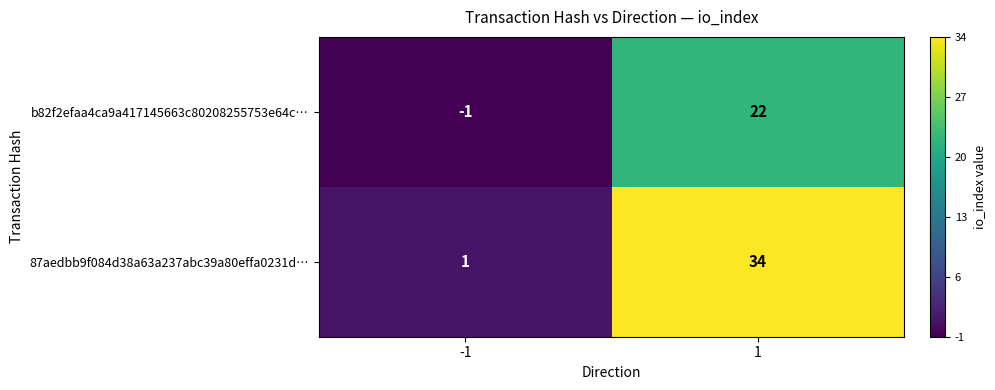

How many negative values does the b82f2efaa4ca9a417145663c80208255753e64c… series have?

1